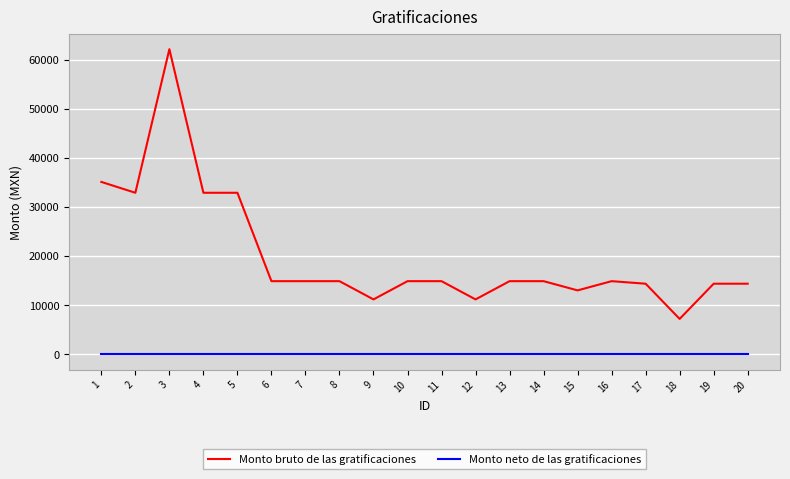

True or false: Monto bruto de las gratificaciones and Monto neto de las gratificaciones cross at least once.

False